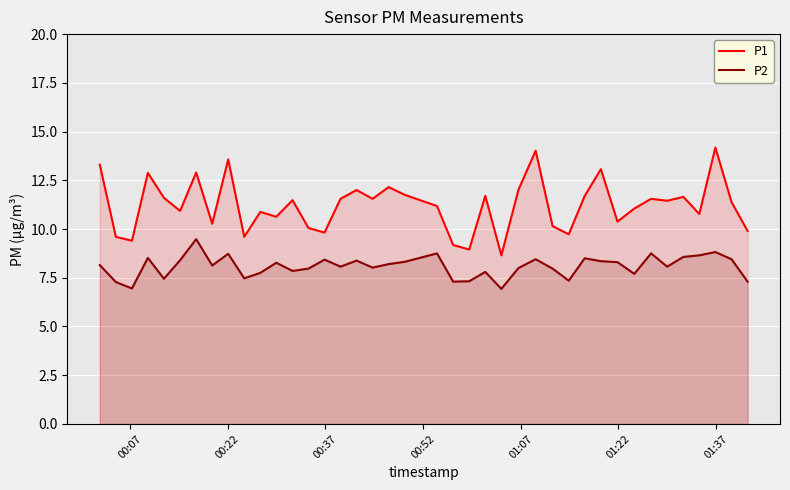

What is the lowest value of the P1 series?

8.7